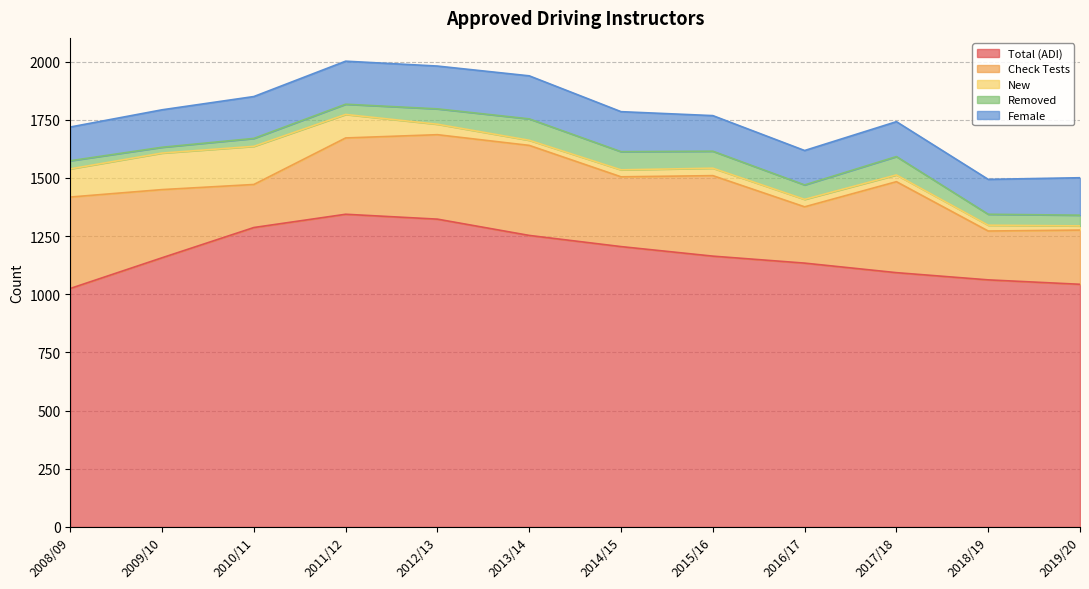

What is the label of the 7th point from the left?

2014/15